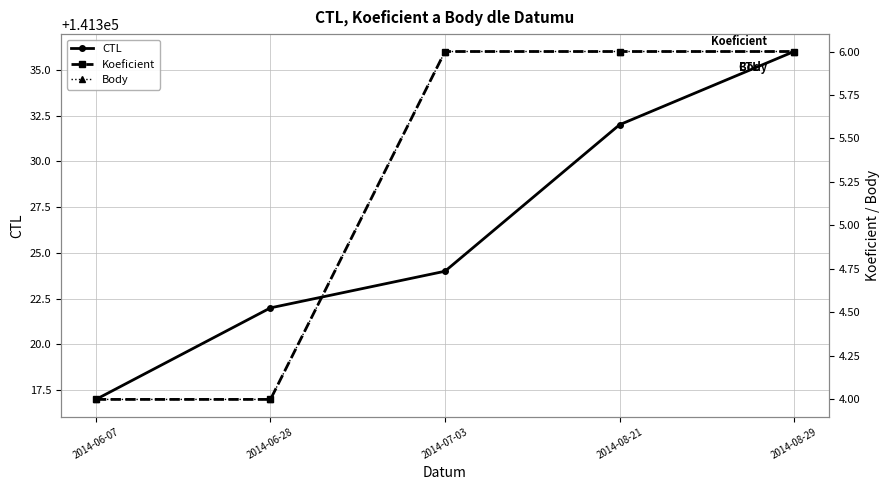

At which category is the sum across all series the highest?

2014-08-29